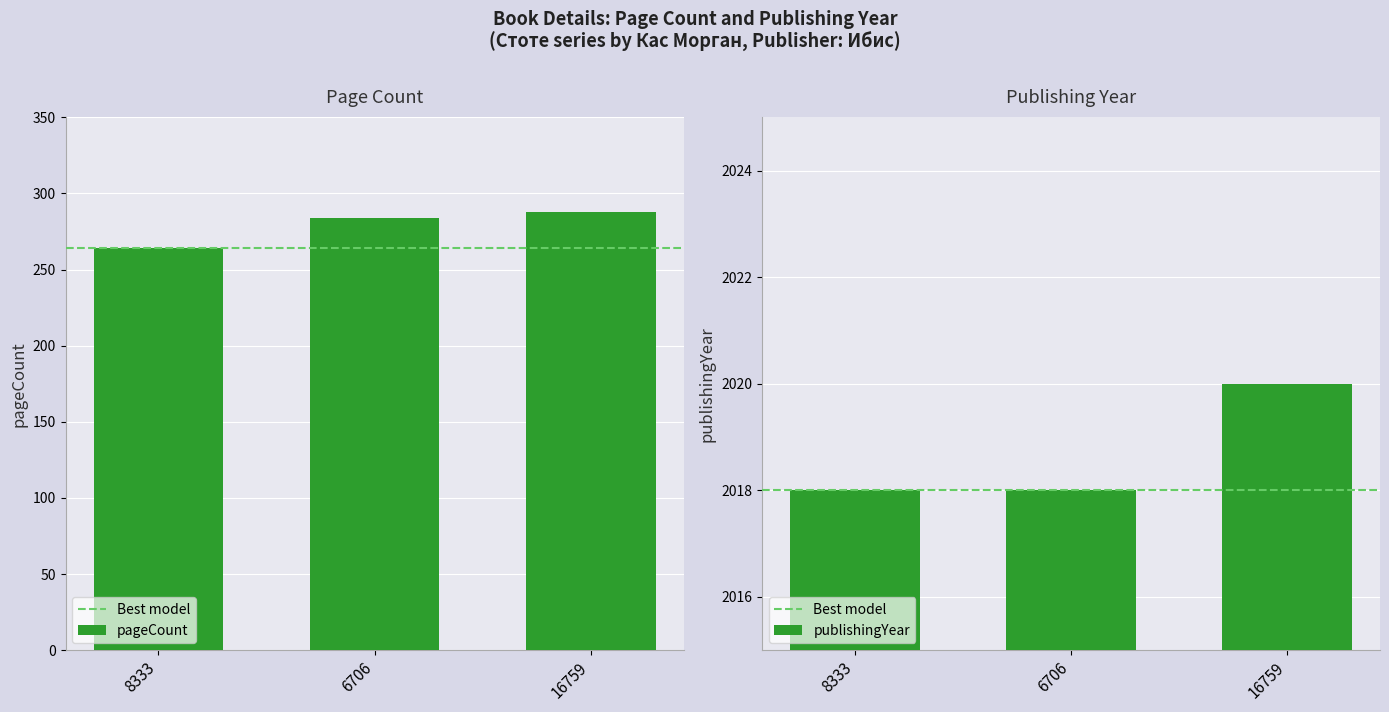

Reading left to right, extract all data points from this chart.

pageCount: 264	284	288
publishingYear: 2018	2018	2020